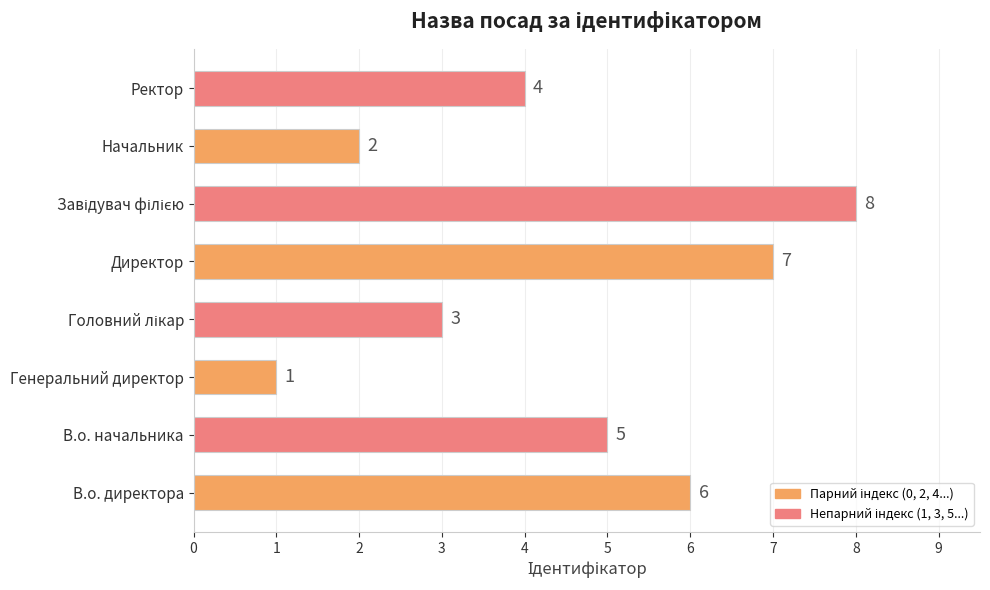

How many series are shown in this chart?

1